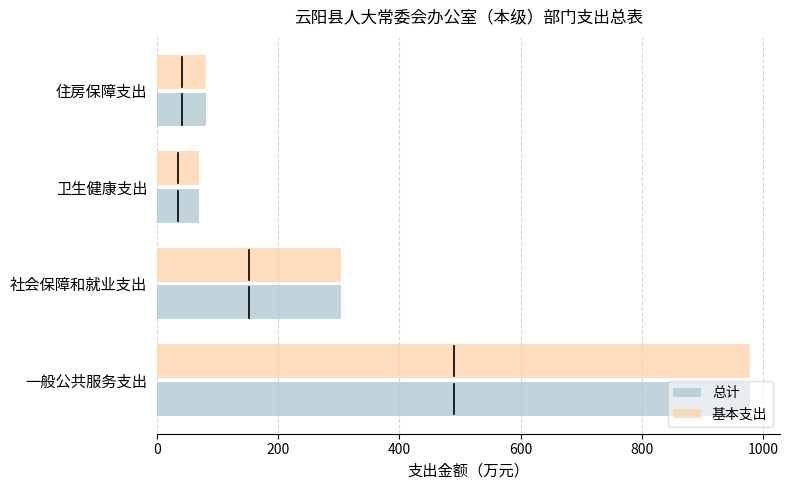

The 总计 series shows 81.5 at 住房保障支出. True or false?

True